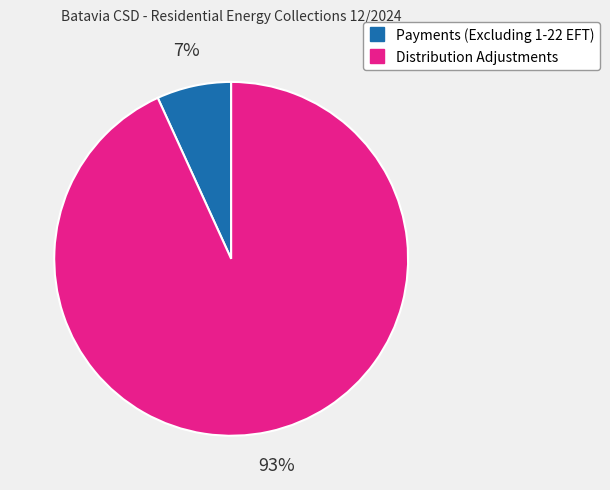

Combined, do Distribution Adjustments and Payments (Excluding 1-22 EFT) account for over 50%?

Yes